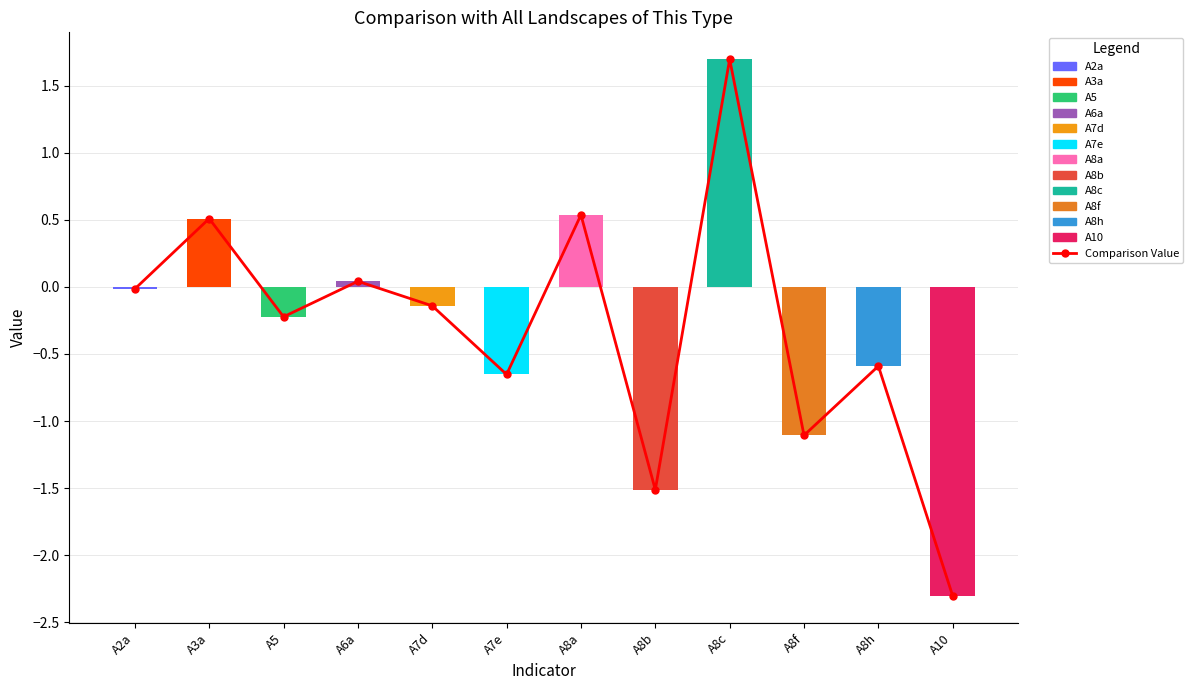

How many values exceed 0?

4